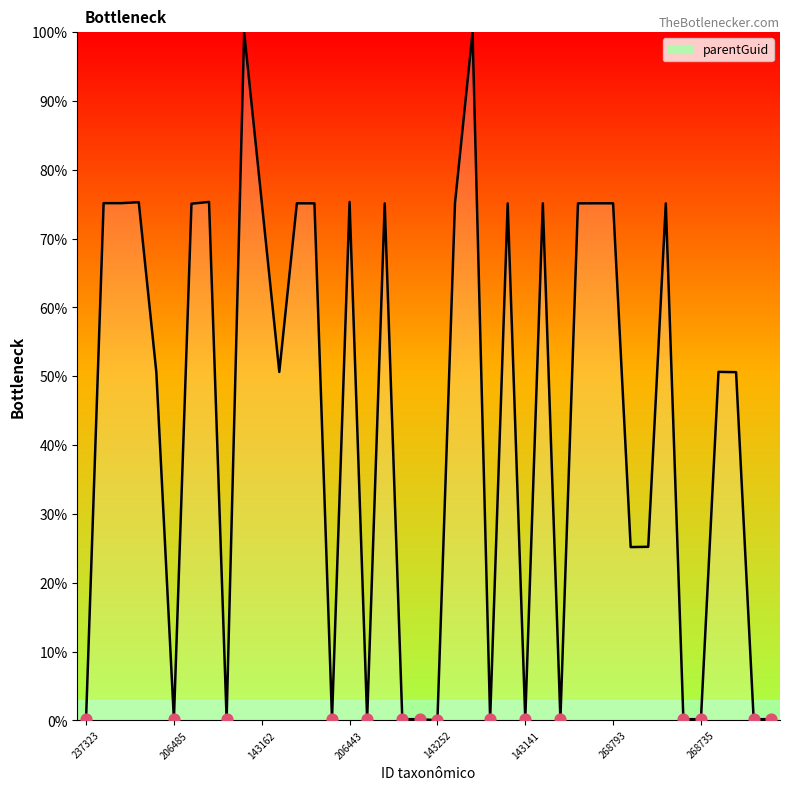

What is the maximum value shown in the chart?

100.0